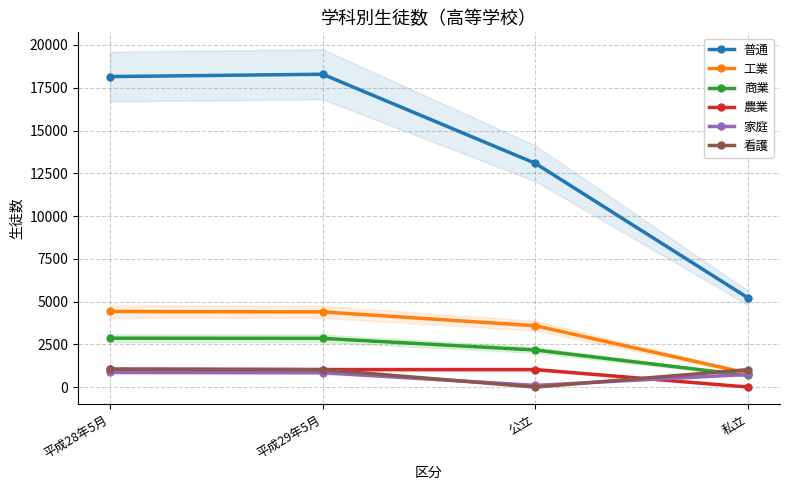

True or false: 商業 has more than 1 interior local peaks.

False